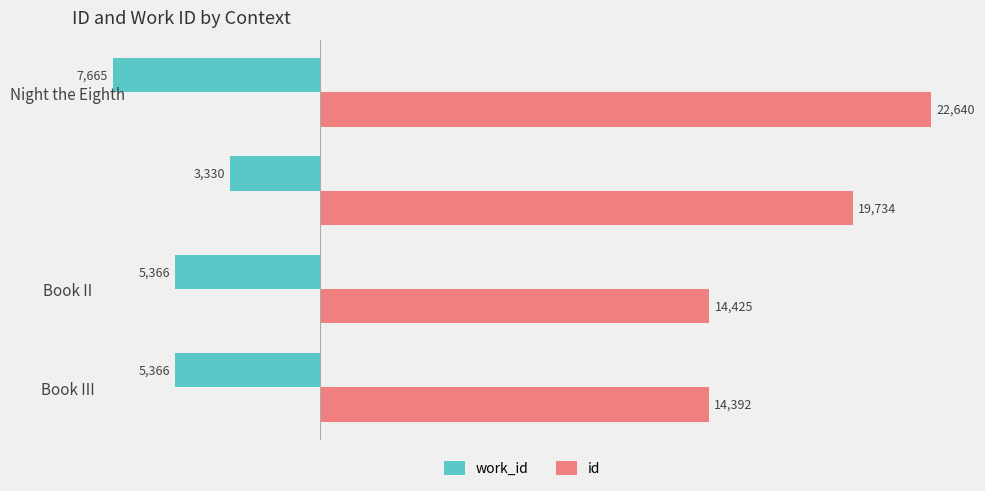

Which series has the largest total across all categories?

id